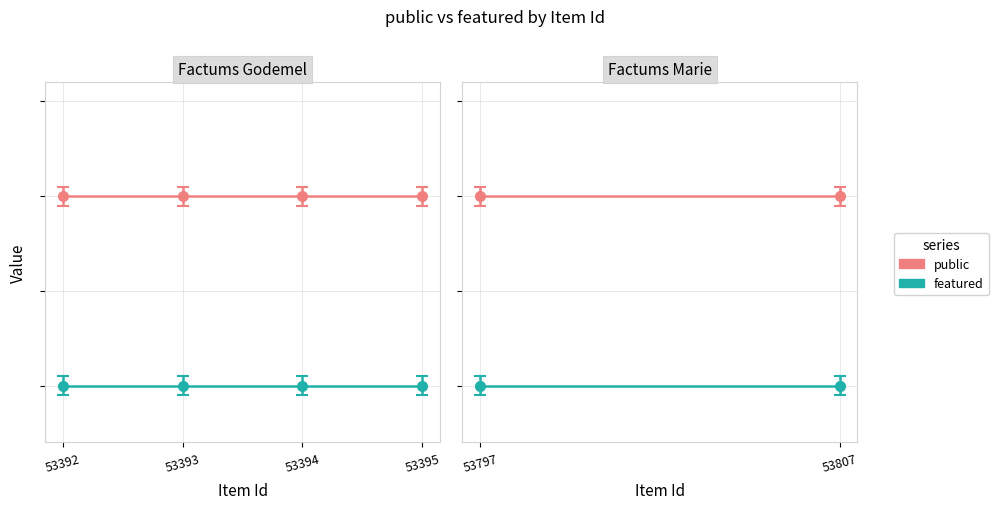

True or false: public has more than 0 points higher than both neighbors.

False